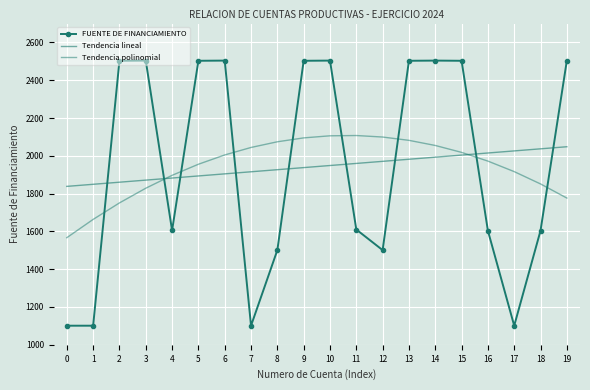

True or false: Tendencia lineal has more than 0 points higher than both neighbors.

False